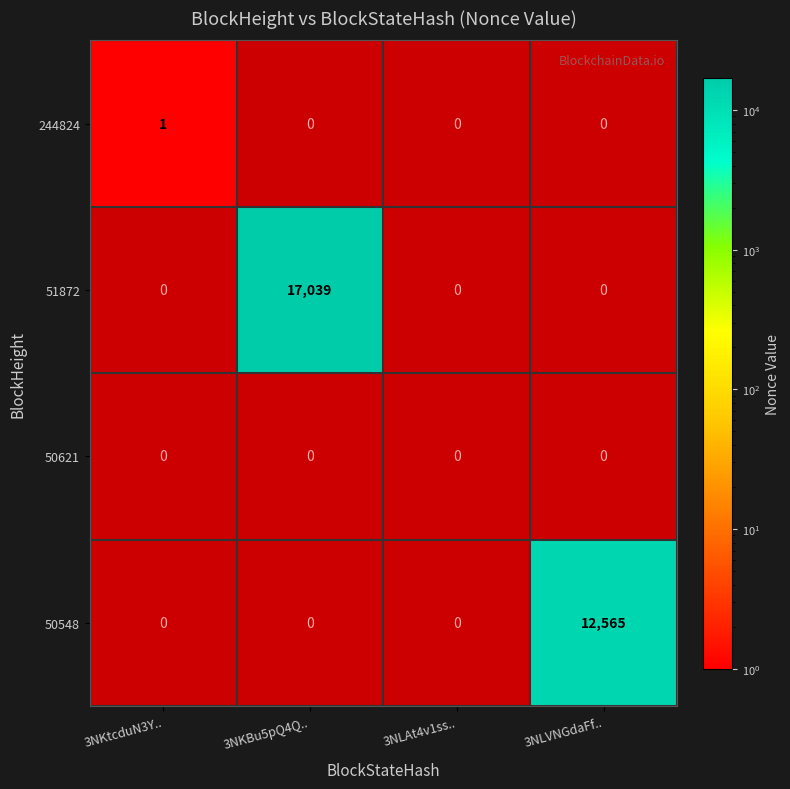

Rank the series by their maximum value, from lowest to highest.

50621, 244824, 50548, 51872